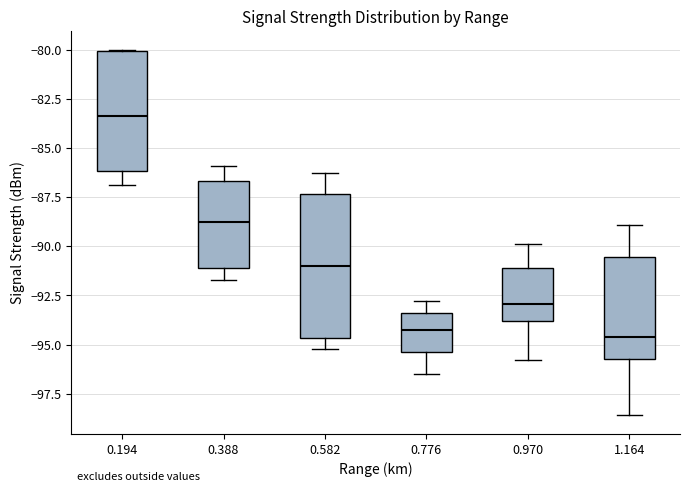

Reading left to right, read every box against the y-axis: the position of its median line, the range the box covers, and the ends of its whiskers. The values are not printed on the chart, so give them approximately, as read against the axis.

0.194: median -83.5, box -86.0 to -80.0, whiskers -87.0 to -80.0
0.388: median -88.5, box -91.0 to -86.5, whiskers -91.5 to -86.0
0.582: median -91.0, box -94.5 to -87.5, whiskers -95.0 to -86.5
0.776: median -94.0, box -95.5 to -93.5, whiskers -96.5 to -93.0
0.970: median -93.0, box -94.0 to -91.0, whiskers -96.0 to -90.0
1.164: median -94.5, box -95.5 to -90.5, whiskers -98.5 to -89.0